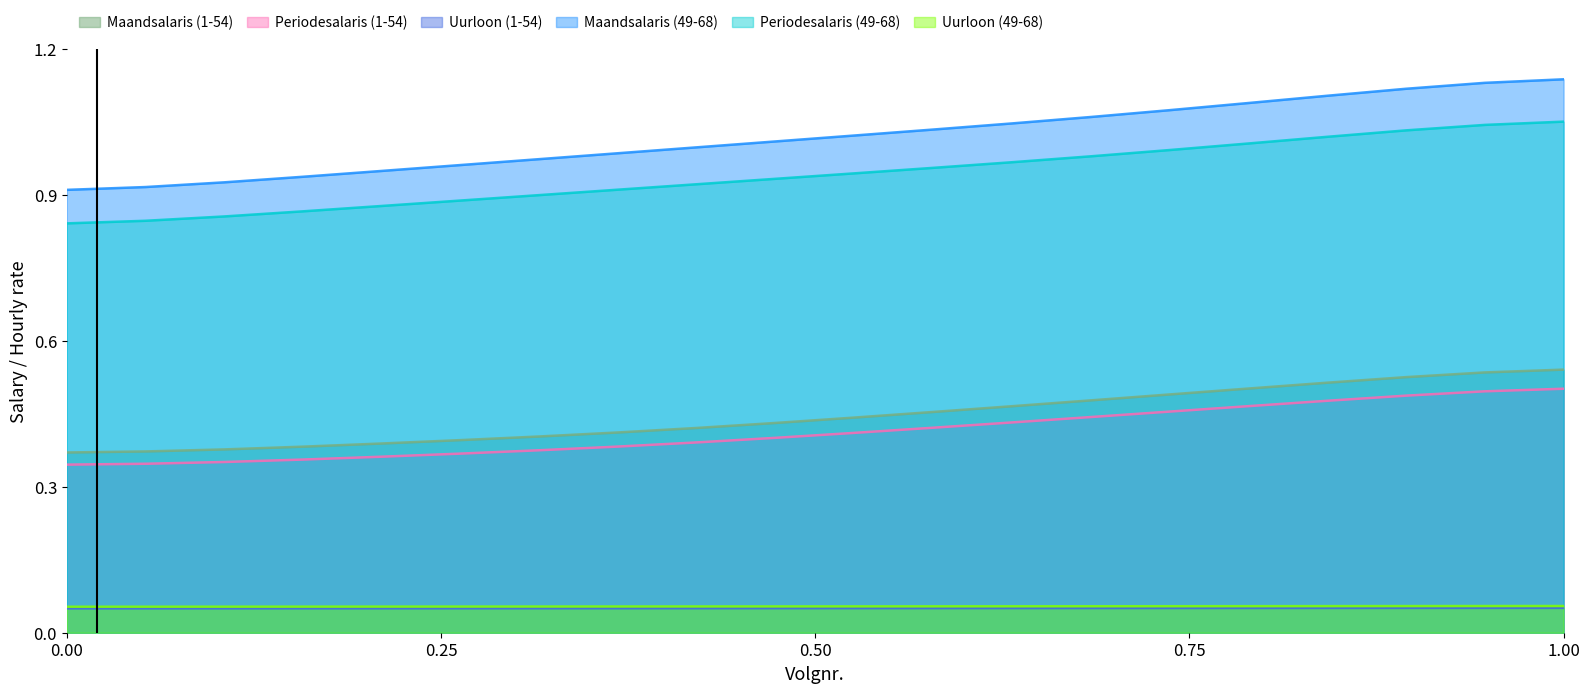

Is it true that Uurloon (49-68) equals 1.1 at 14?

True